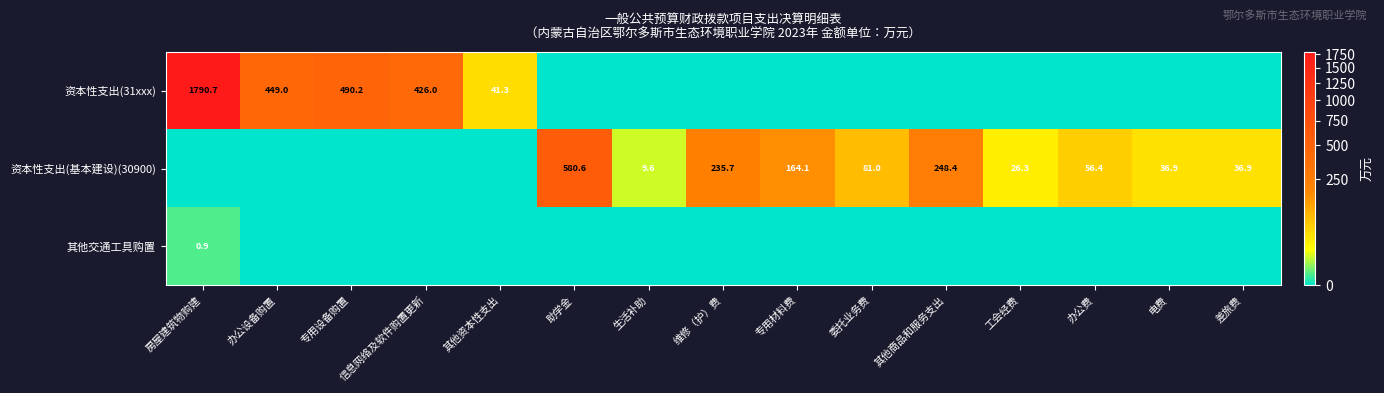

The value of 资本性支出(基本建设)(30900) at 维修（护）费 is 104.7. True or false?

False